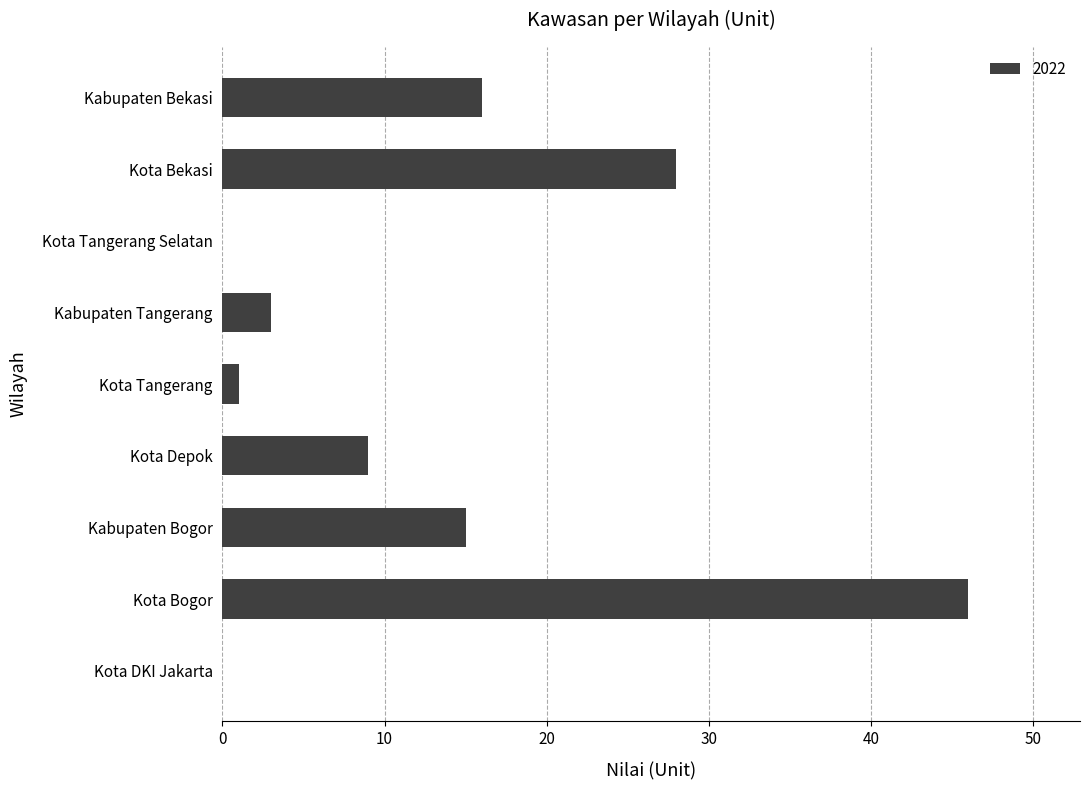

Which label corresponds to the largest value in the chart?

Kota Bogor